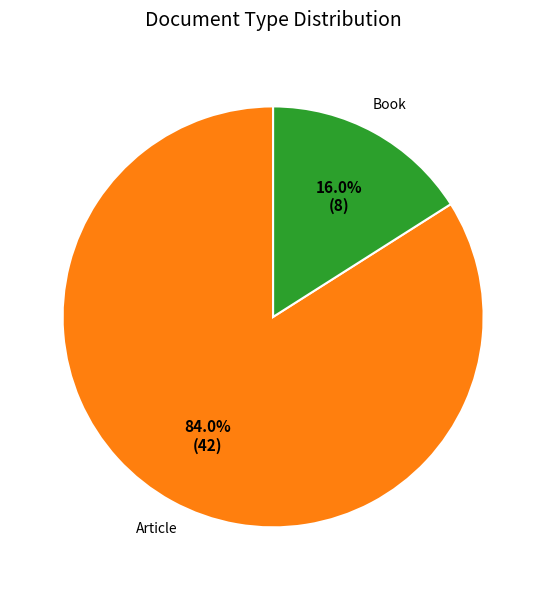

Is there a majority slice in this chart?

Yes